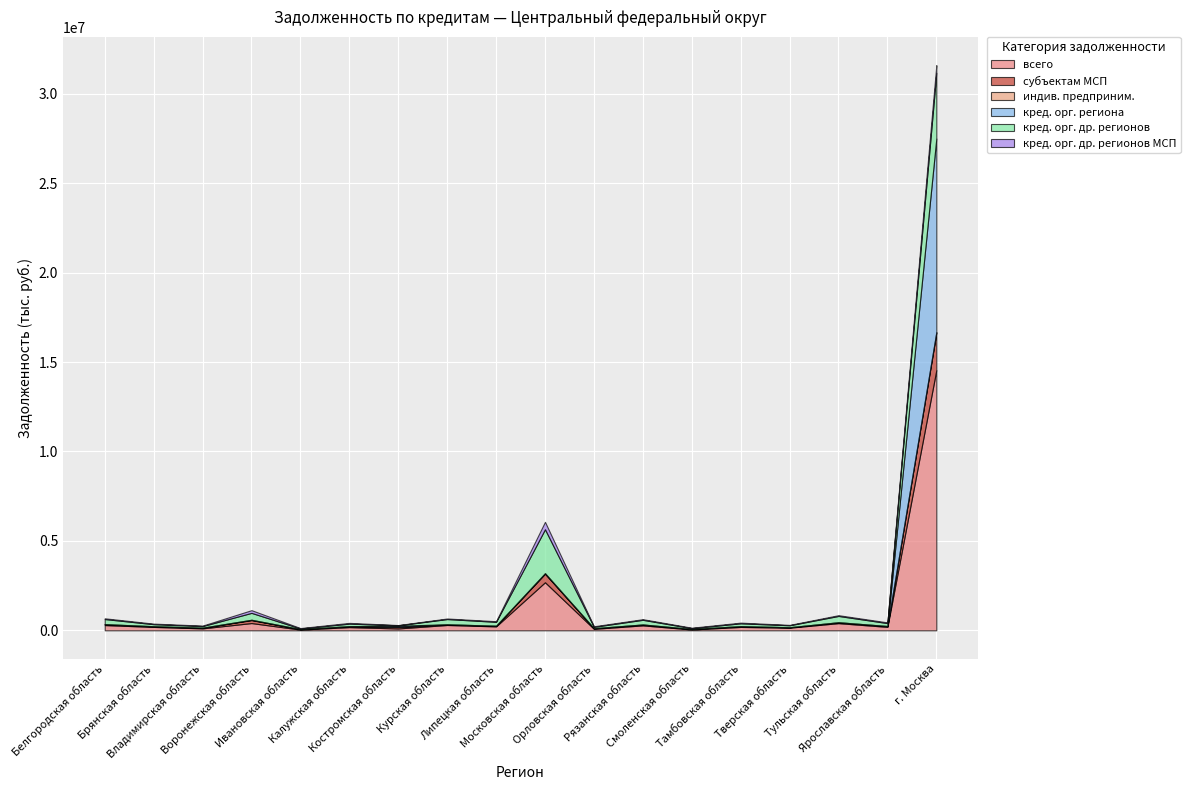

The value of кред. орг. региона at Ярославская область is 2529. True or false?

False